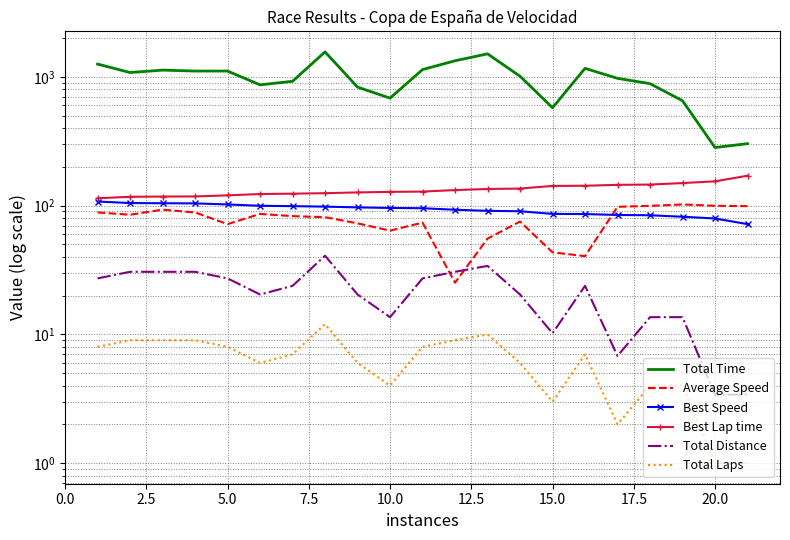

Does the chart have visible grid lines?

Yes